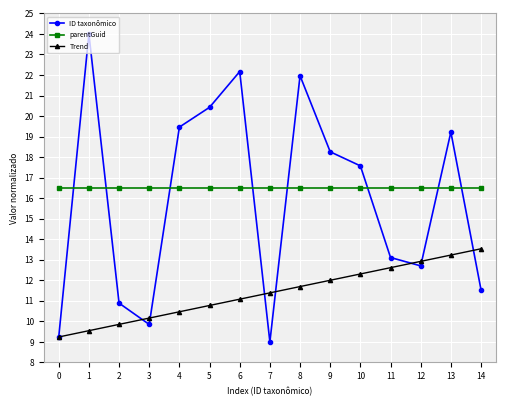

What is the spread (max minus min) of values at 6?

11.1